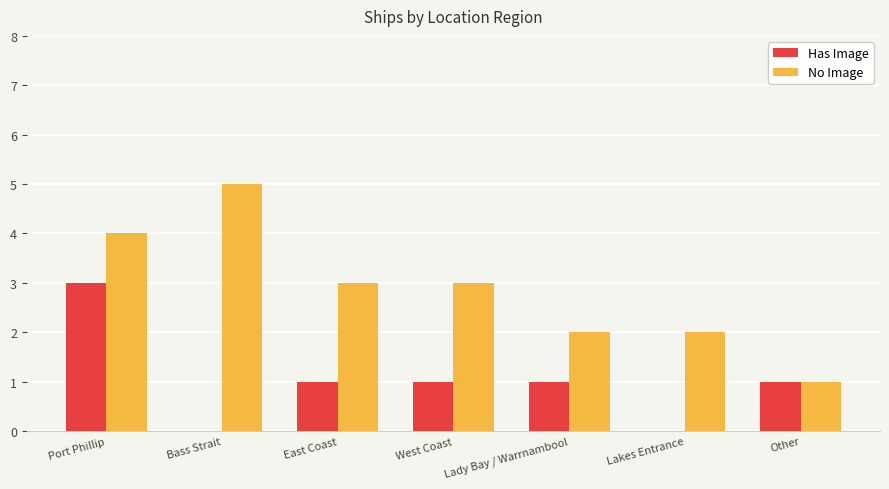

What is the sum of all Has Image values?

7